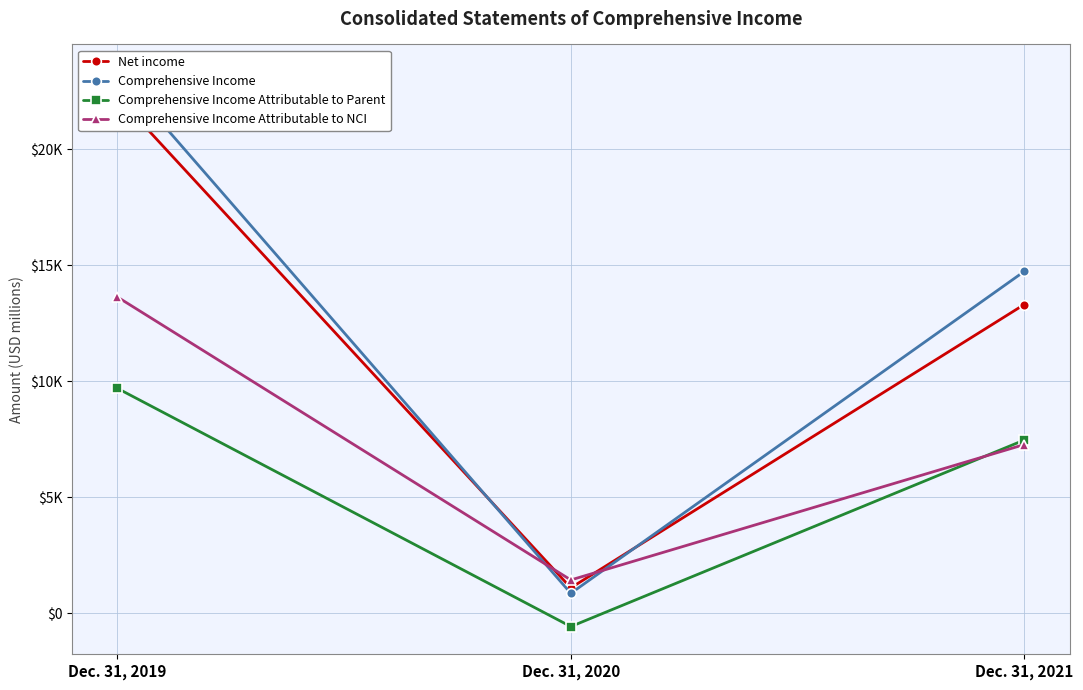

Does the chart have visible grid lines?

Yes